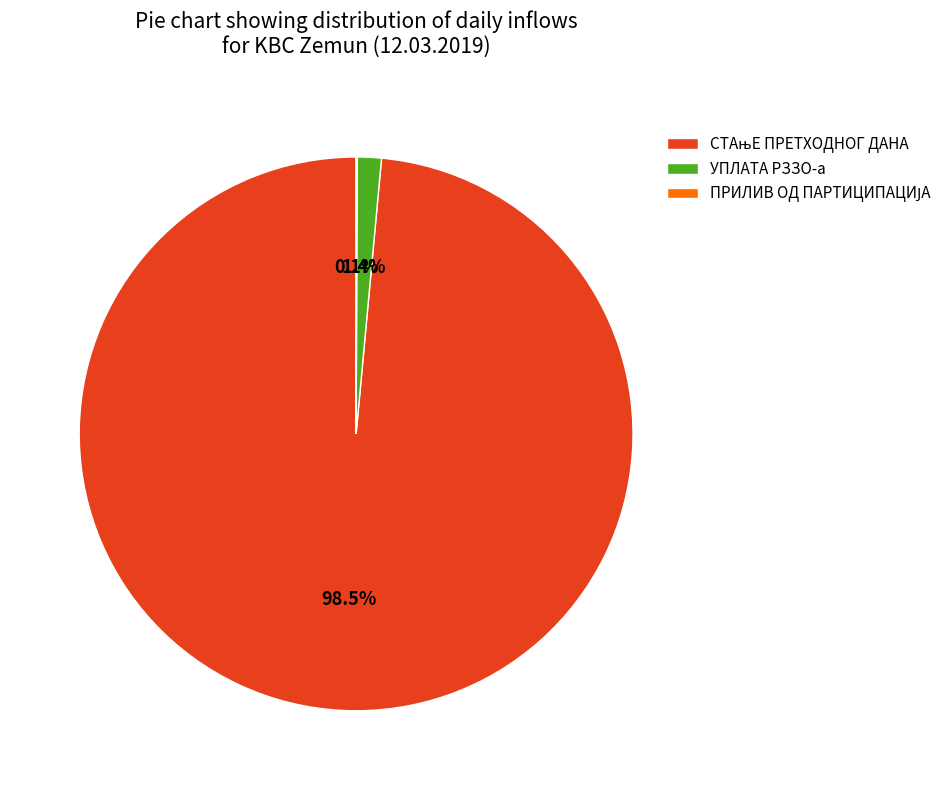

How much of the chart is everything except УПЛАТА РЗЗО-а?

98.6%